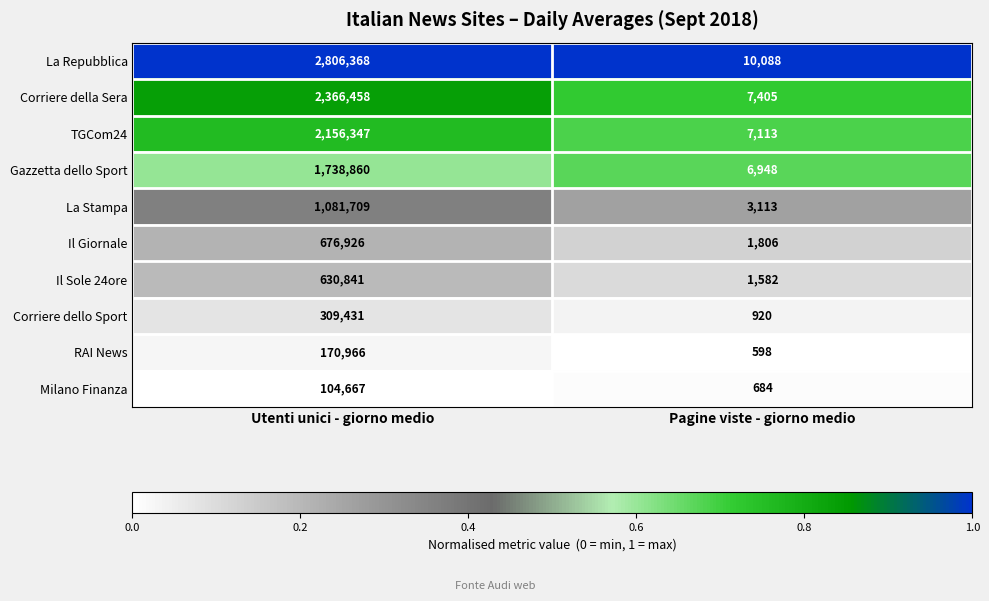

Which series has the largest total across all categories?

La Repubblica